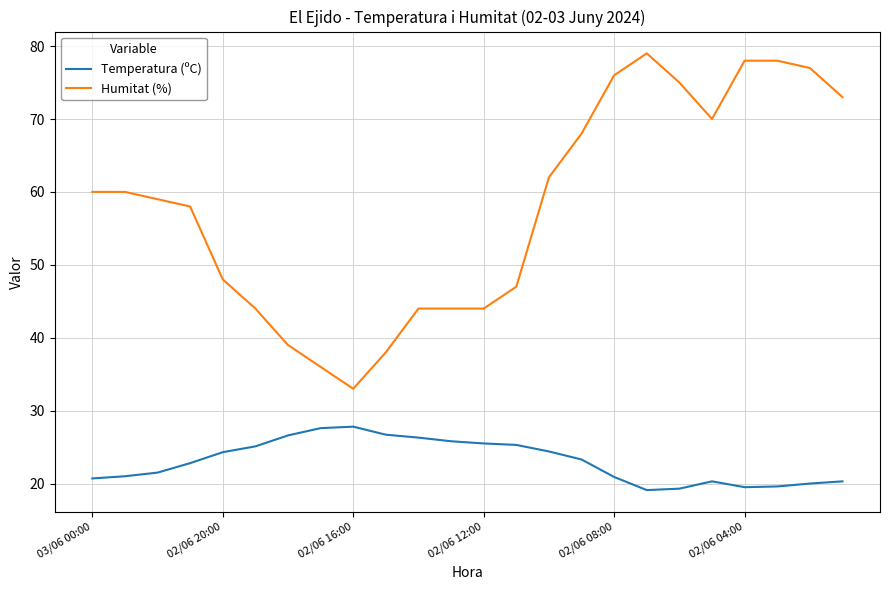

What is the smallest value displayed?

19.1